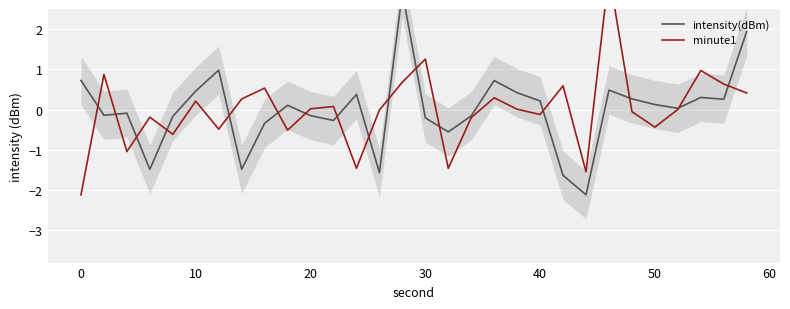

Which series ends up on top after the final intersection of minute1 and intensity(dBm)?

intensity(dBm)